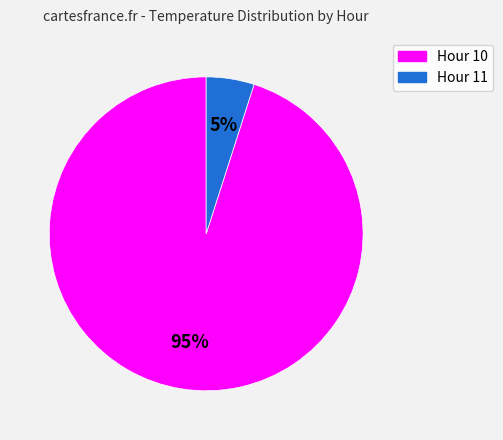

Does Hour 11 account for over 50% of the chart?

No